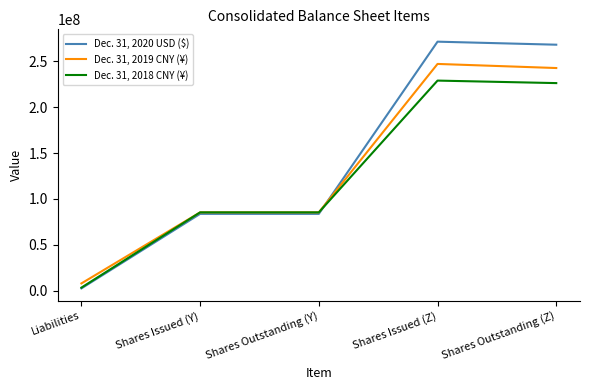

What position from the left is Liabilities?

1